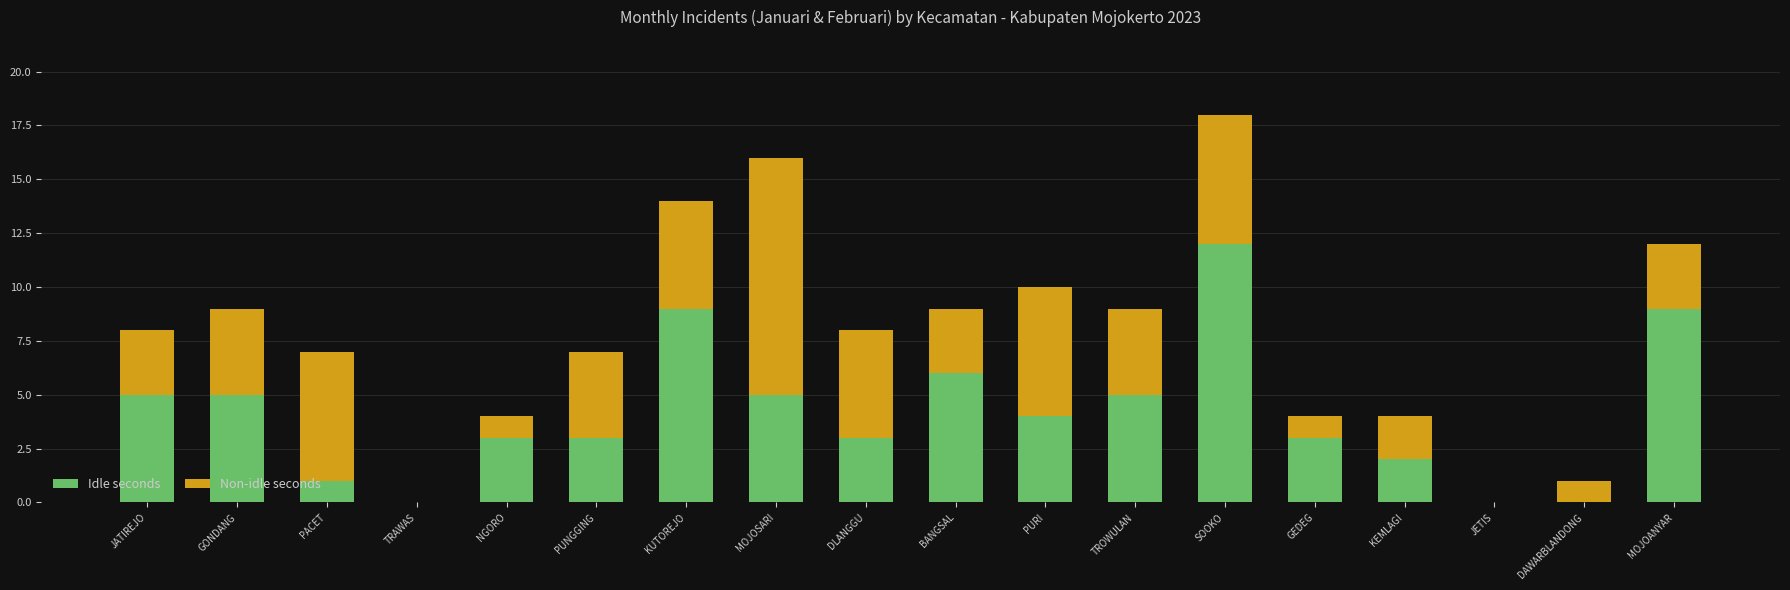

At which label does Idle seconds reach its peak?

SOOKO